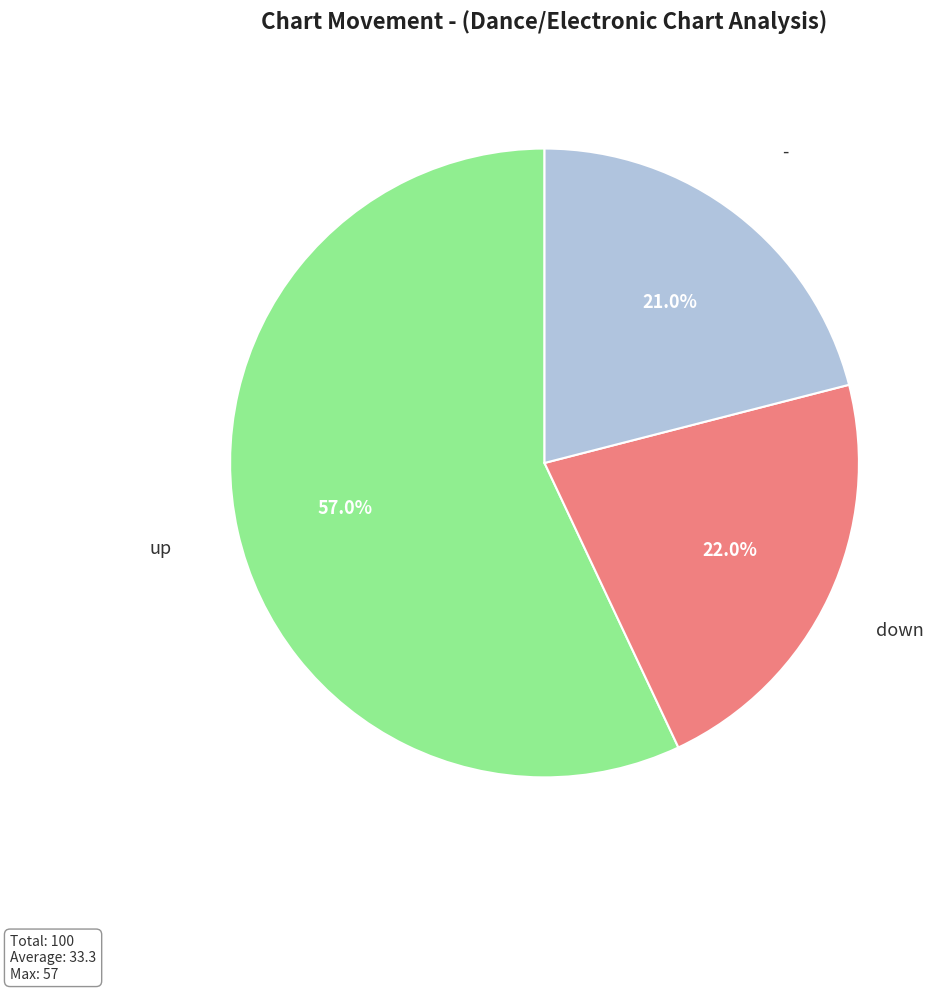

Does any single category account for the majority?

Yes